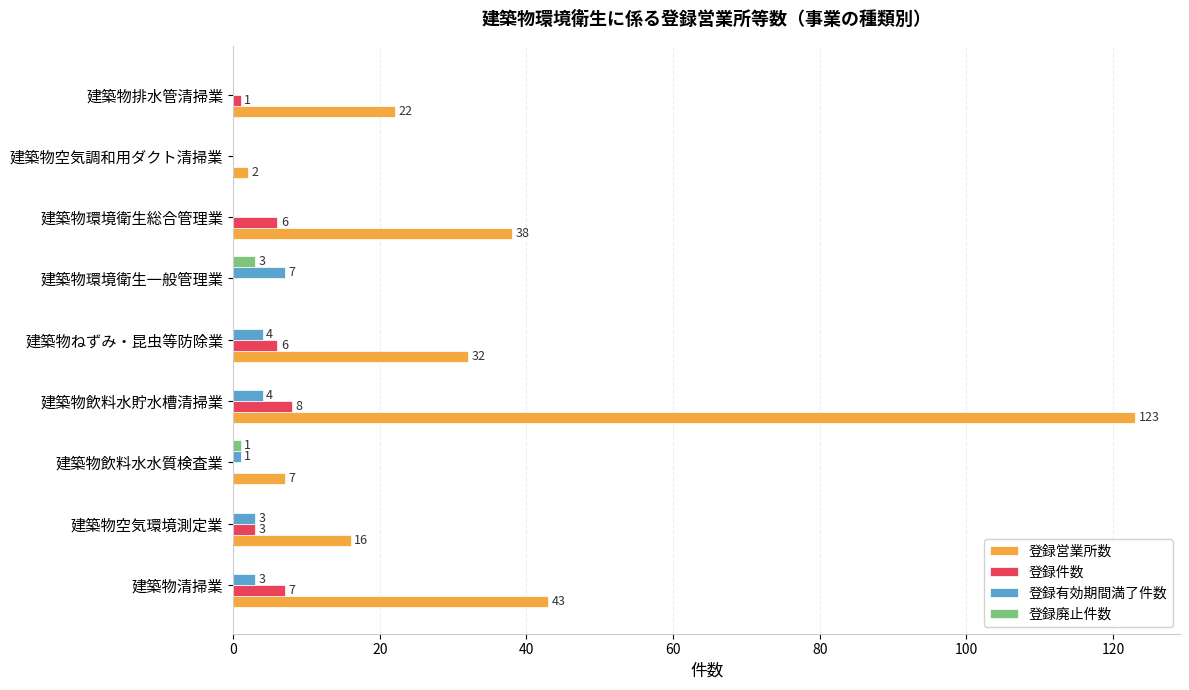

At which category is the sum across all series the highest?

建築物飲料水貯水槽清掃業